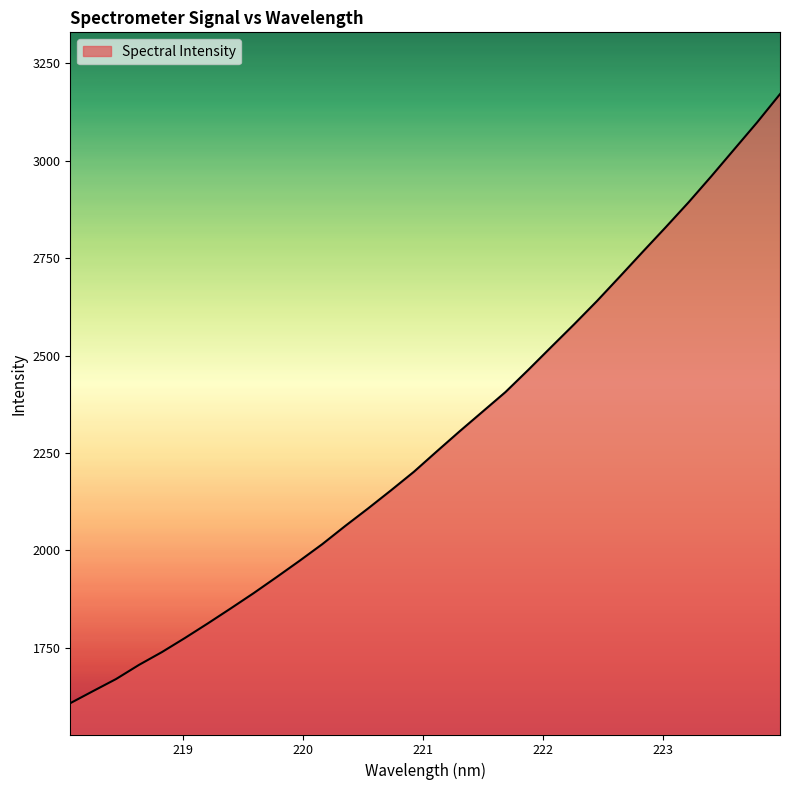

What is the maximum value shown in the chart?

3171.0